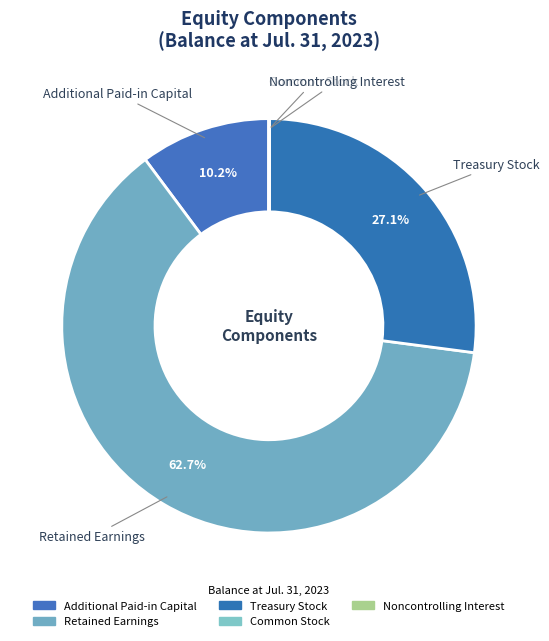

Which slice represents more than half of the pie?

Retained Earnings